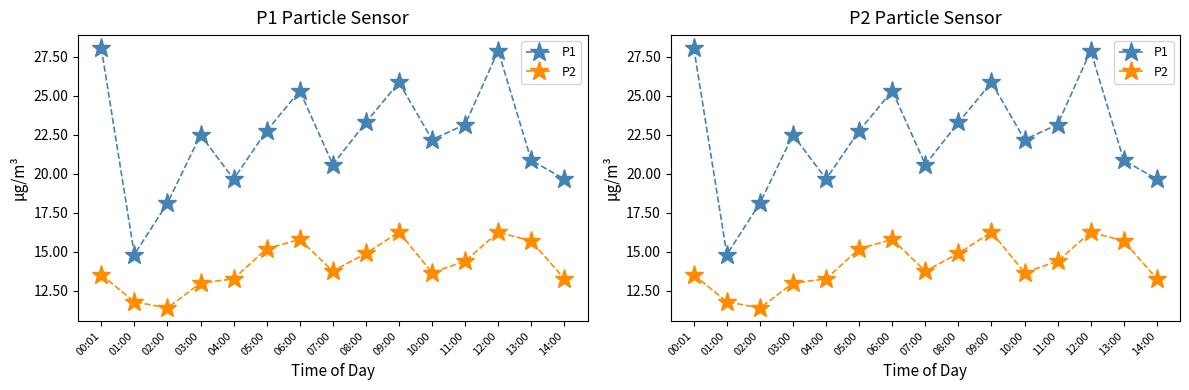

Which series has the largest total across all categories?

P1